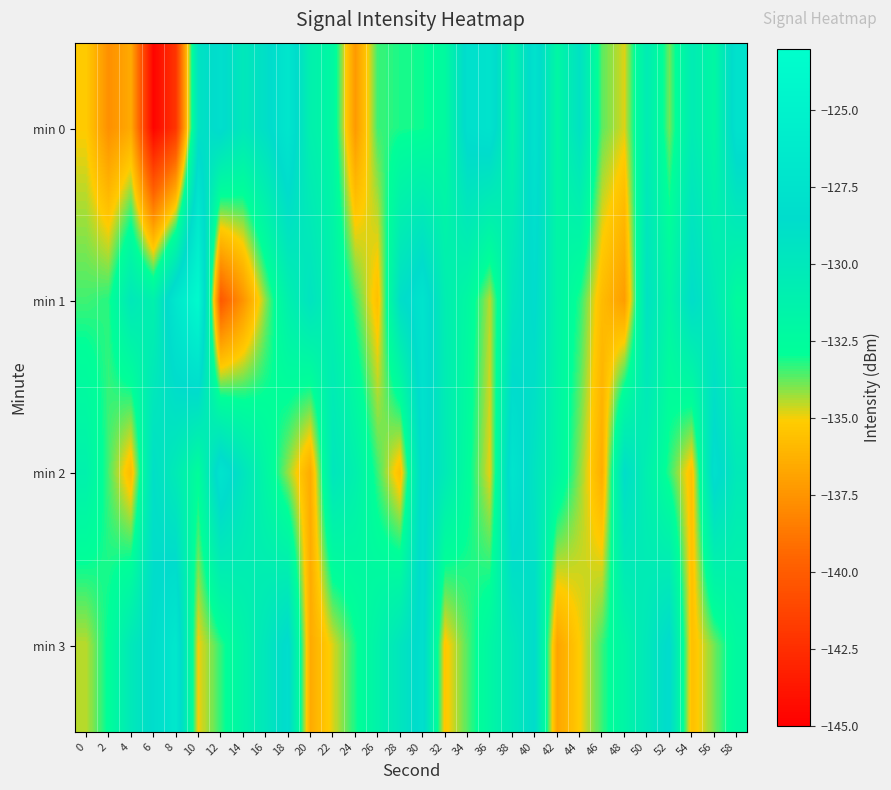

Reading left to right, list all the values displayed in this chart.

min 0: 0=-135.1	2=-137.7	4=-136.5	6=-144.7	8=-142.1	10=-129.4	12=-128.1	14=-130.0	16=-128.9	18=-126.9	20=-131.2	22=-132.1	24=-137.3	26=-133.4	28=-133.1	30=-133.0	32=-132.3	34=-128.0	36=-127.5	38=-131.5	40=-127.6	42=-131.9	44=-129.2	46=-133.7	48=-134.8	50=-130.5	52=-133.9	54=-130.5	56=-132.0	58=-127.6
min 1: 0=-133.5	2=-133.2	4=-130.1	6=-131.2	8=-126.8	10=-123.7	12=-140.2	14=-137.5	16=-134.1	18=-131.1	20=-129.5	22=-131.2	24=-133.4	26=-135.6	28=-128.9	30=-127.3	32=-130.8	34=-132.1	36=-134.5	38=-129.7	40=-128.4	42=-131.6	44=-133.2	46=-135.8	48=-137.1	50=-129.3	52=-131.9	54=-128.7	56=-130.2	58=-132.5
min 2: 0=-131.2	2=-133.5	4=-135.8	6=-128.9	8=-130.4	10=-132.7	12=-127.3	14=-129.6	16=-131.9	18=-134.2	20=-136.5	22=-129.8	24=-131.1	26=-133.4	28=-135.7	30=-128.0	32=-130.3	34=-132.6	36=-134.9	38=-127.2	40=-129.5	42=-131.8	44=-134.1	46=-136.4	48=-128.7	50=-131.0	52=-133.3	54=-135.6	56=-127.9	58=-130.2
min 3: 0=-134.5	2=-132.8	4=-130.1	6=-128.4	8=-126.7	10=-135.0	12=-133.3	14=-131.6	16=-129.9	18=-128.2	20=-136.5	22=-134.8	24=-133.1	26=-131.4	28=-129.7	30=-128.0	32=-135.3	34=-133.6	36=-131.9	38=-130.2	40=-128.5	42=-136.8	44=-135.1	46=-133.4	48=-131.7	50=-130.0	52=-128.3	54=-135.6	56=-133.9	58=-132.2